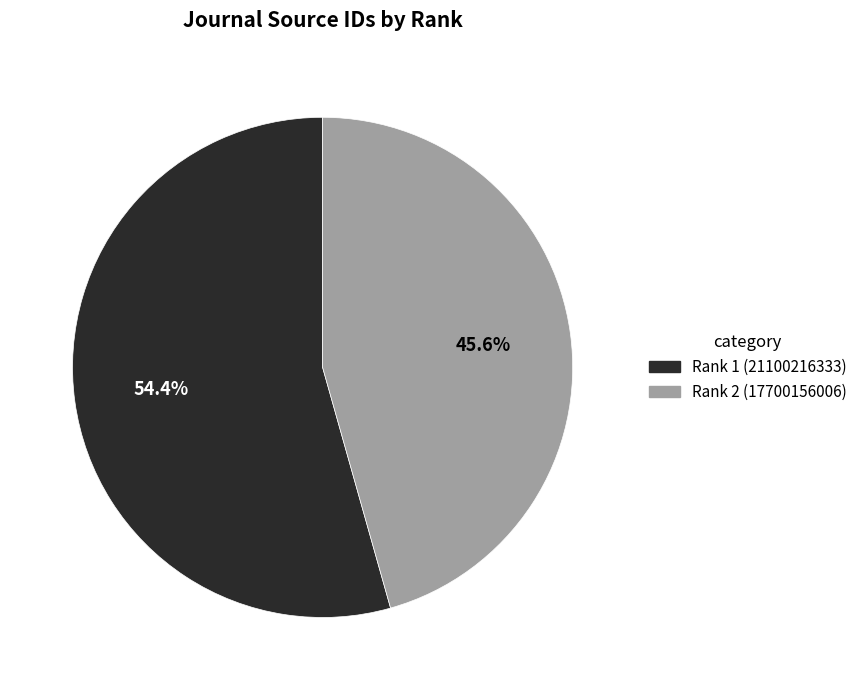

What portion of the pie excludes Rank 1 (21100216333)?

45.6%